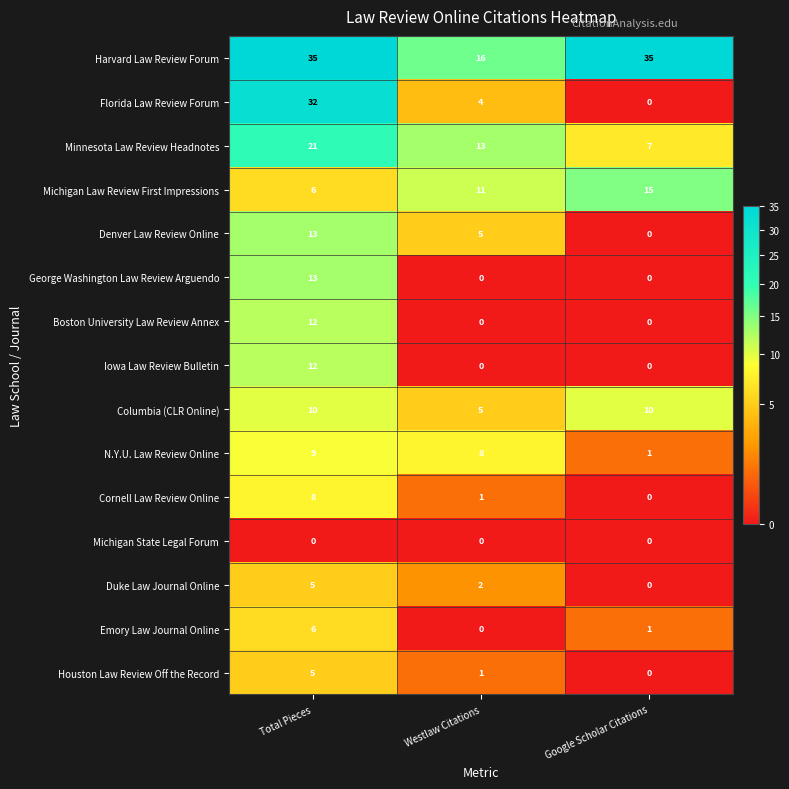

How many Columbia (CLR Online) values are between 5 and 10?

3